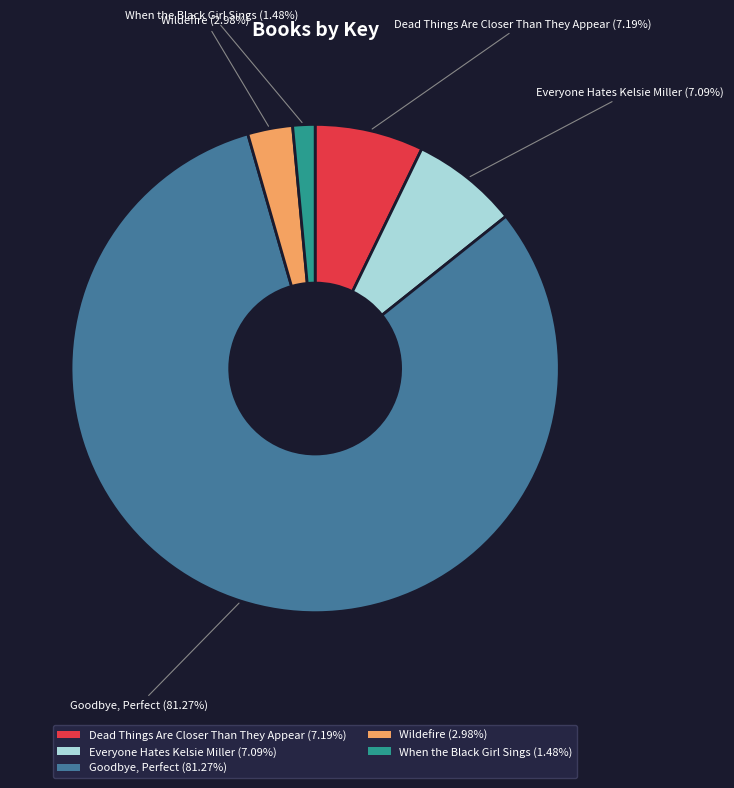

To the nearest percent, what is the difference between the Dead Things Are Closer Than They Appear and Goodbye, Perfect slice percentages?

74%